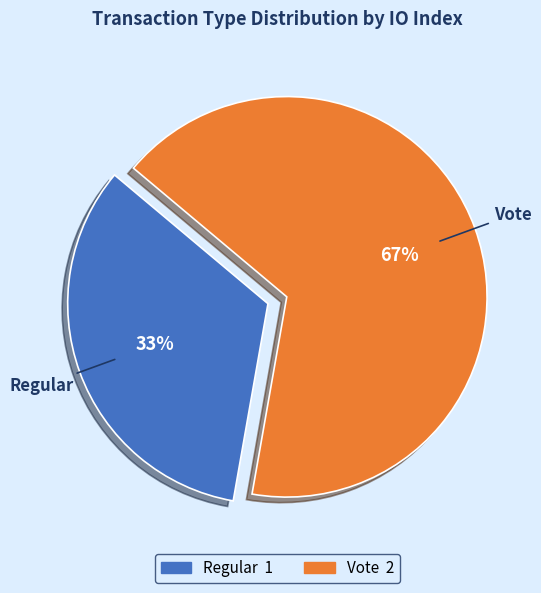

What is the smallest slice in the pie chart?

Regular